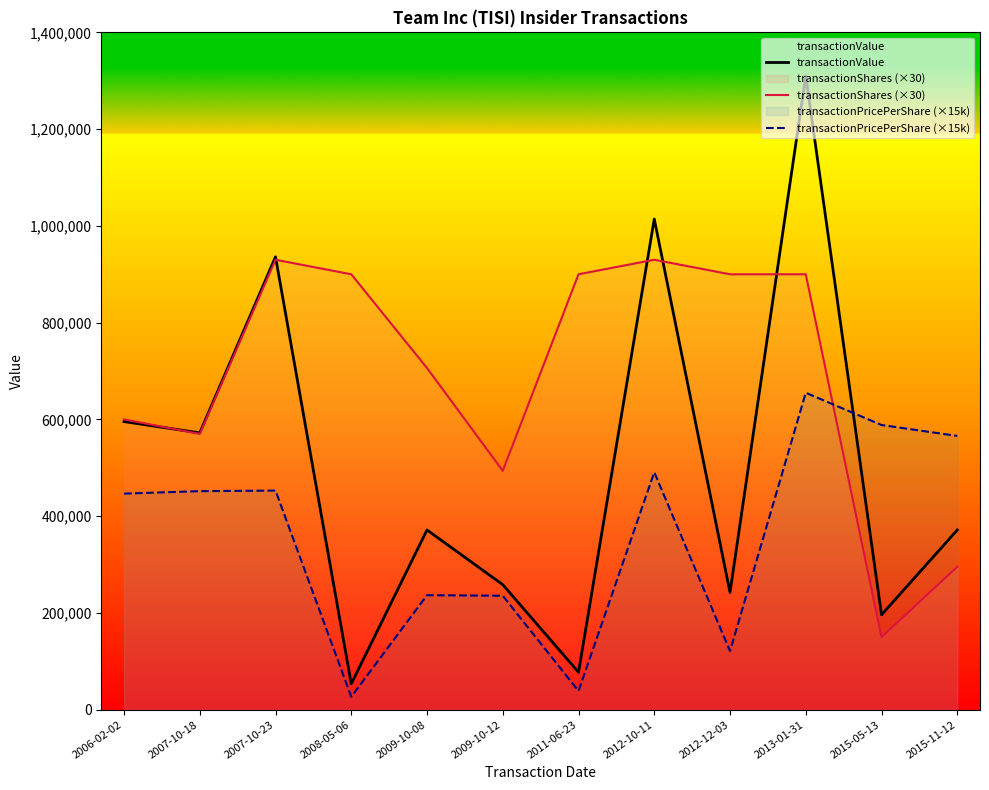

What is the sum of the transactionShares (×30) values at 2015-11-12 and 2006-02-02?

895380.0